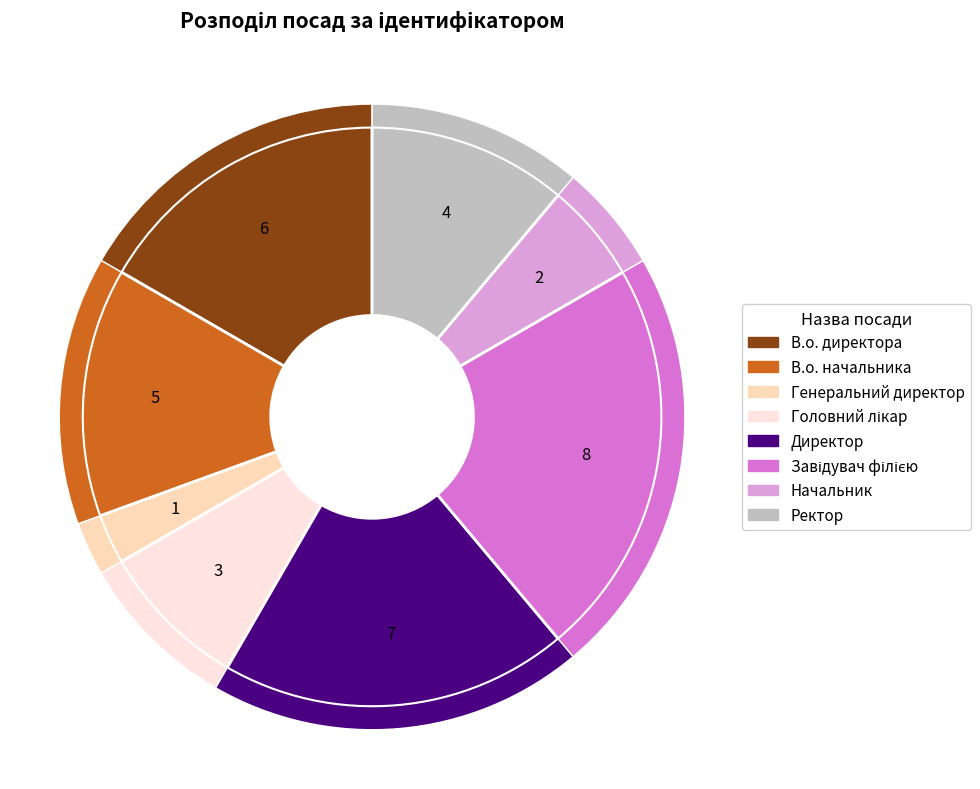

Does Завідувач філією account for over 50% of the chart?

No